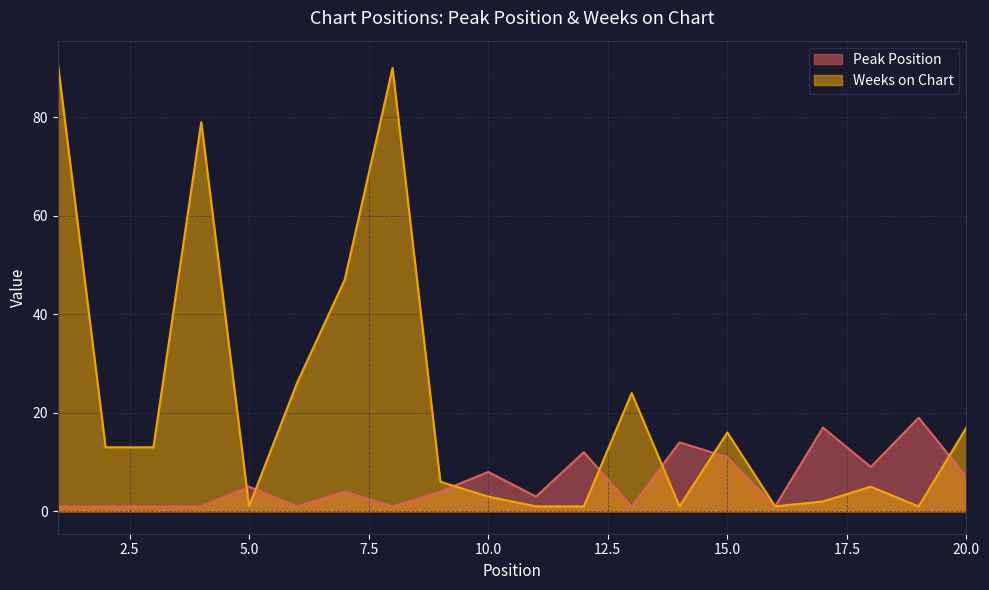

Between 6 and 16, which is larger?

6